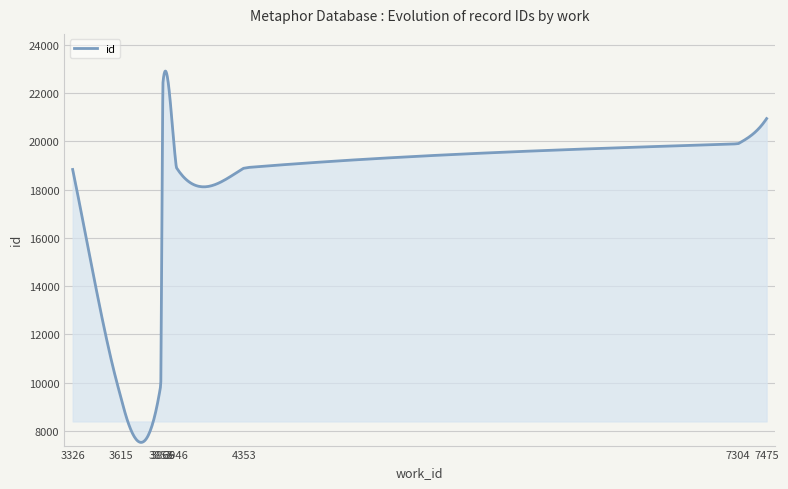

What is the greatest value displayed?

22914.2